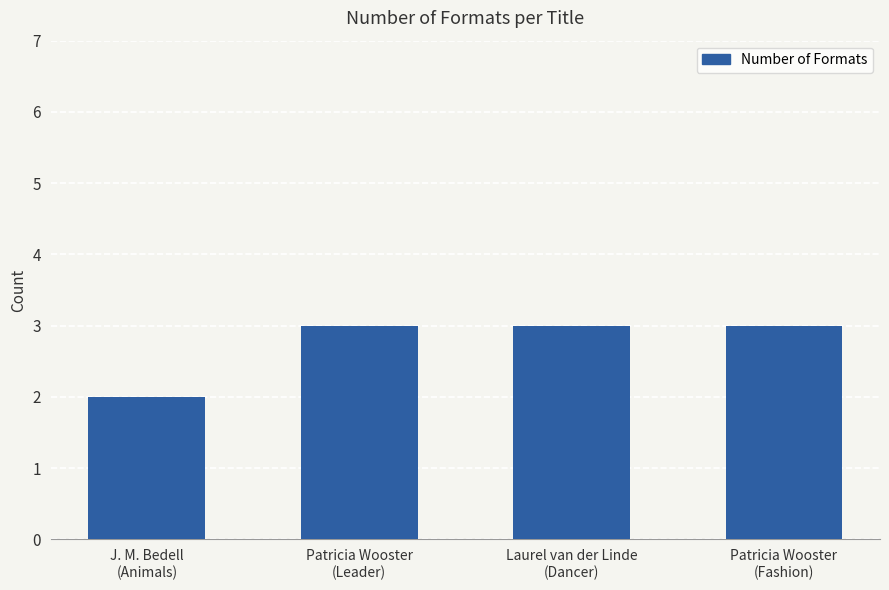

What is the average value?

3